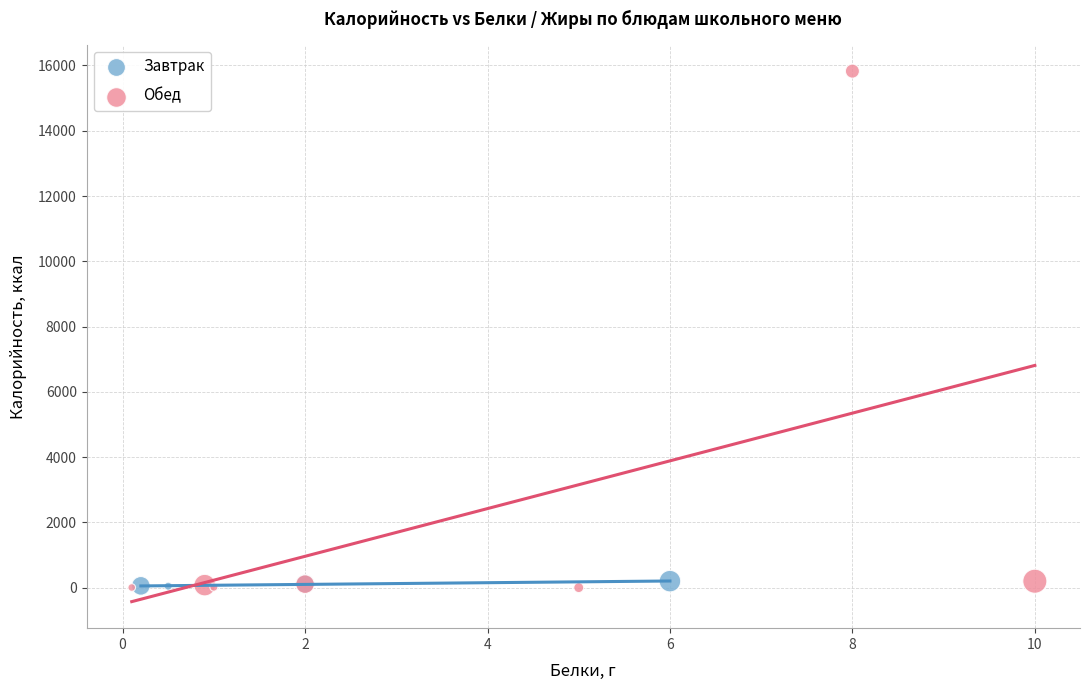

Which series has the largest Y range (max minus min)?

Обед